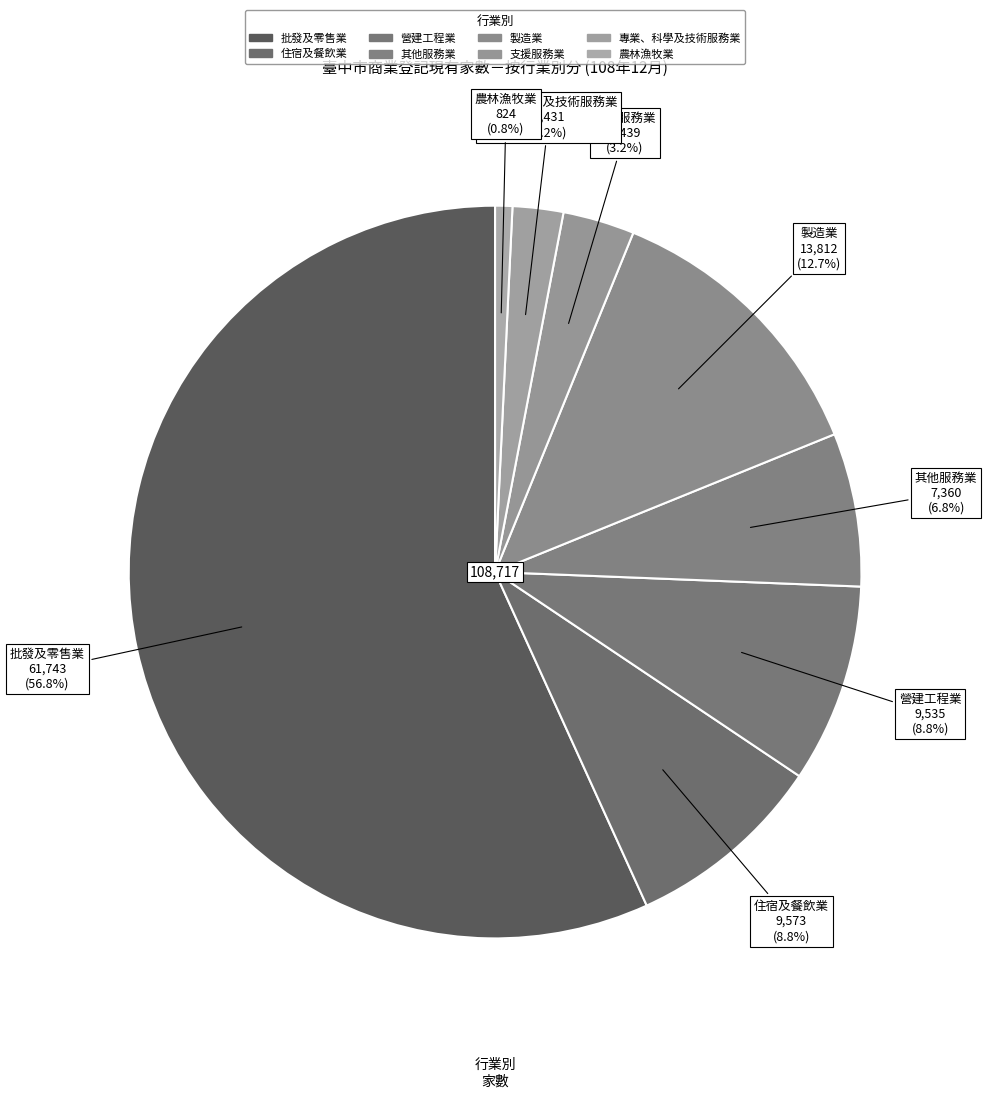

Which category has the biggest portion of the pie?

批發及零售業